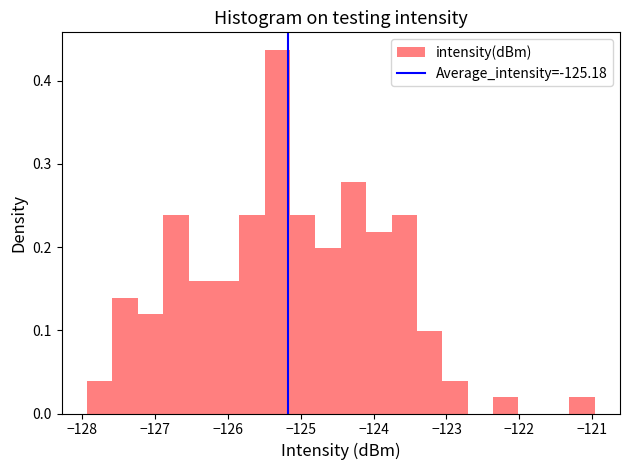

Read against the x-axis, roughly where is the centre of the tallest bar?

-125.3